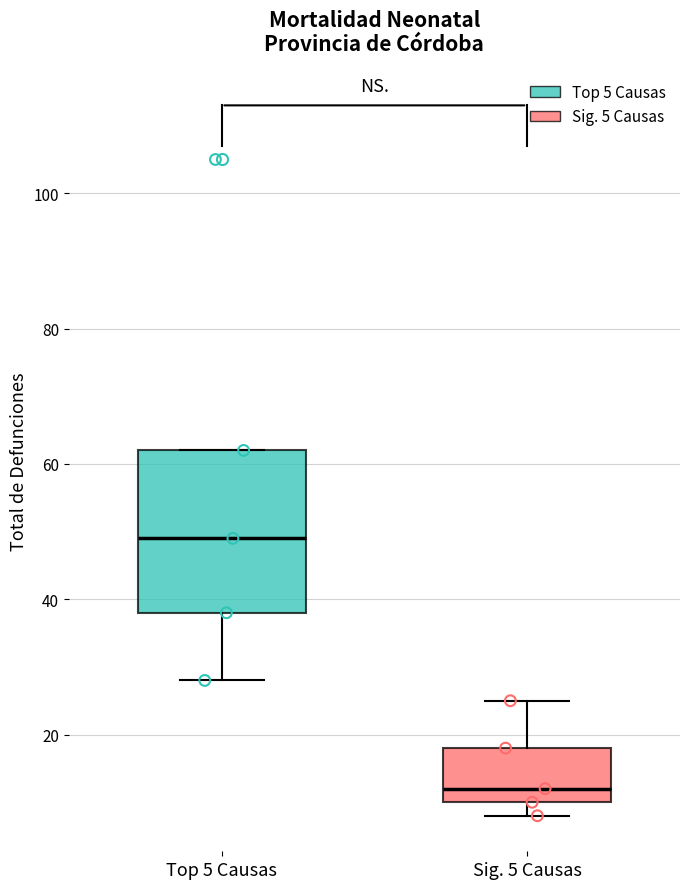

Where is the upper edge of the box for Top 5 Causas on the y-axis? The values are not printed on the chart, so give them approximately, as read against the axis.

62